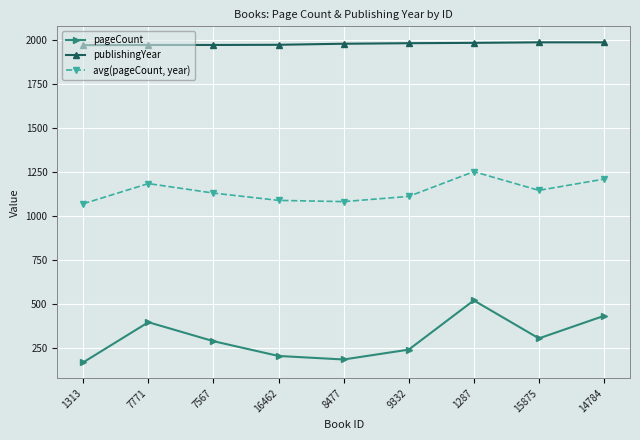

What is the maximum value shown in the chart?

1988.0